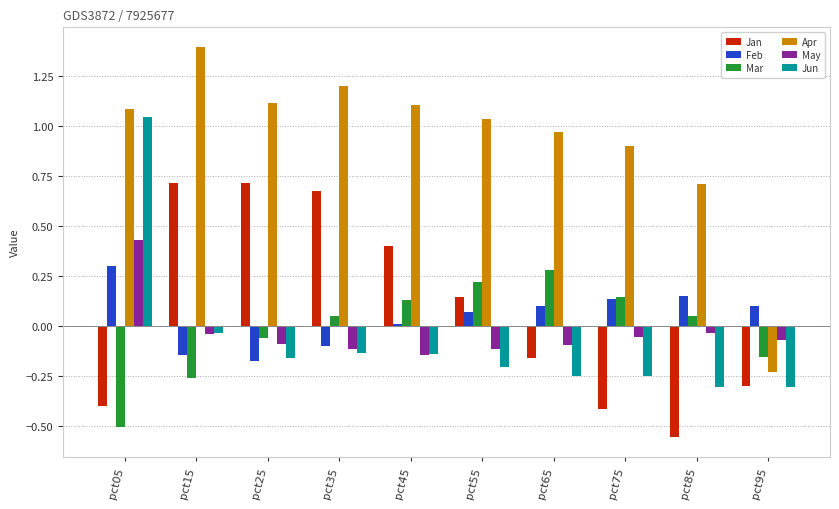

At which label does Feb reach its peak?

pct05